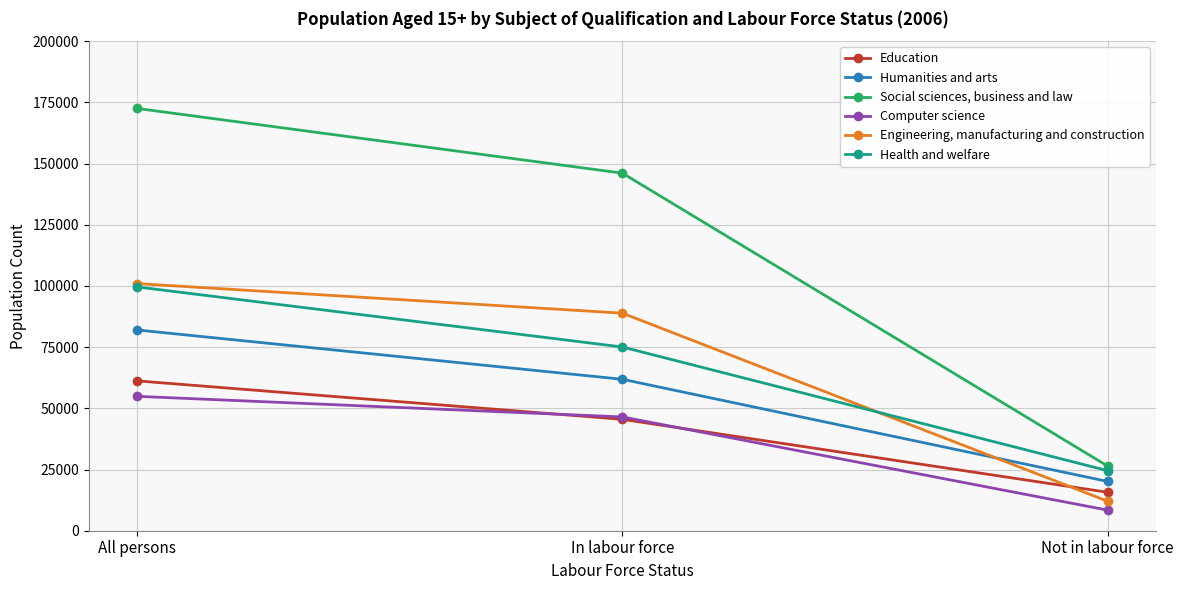

Reading left to right, extract all data points from this chart.

Education: 61218	45502	15716
Humanities and arts: 82014	61867	20147
Social sciences, business and law: 172519	146079	26440
Computer science: 54901	46484	8417
Engineering, manufacturing and construction: 100959	88881	12078
Health and welfare: 99597	75053	24544